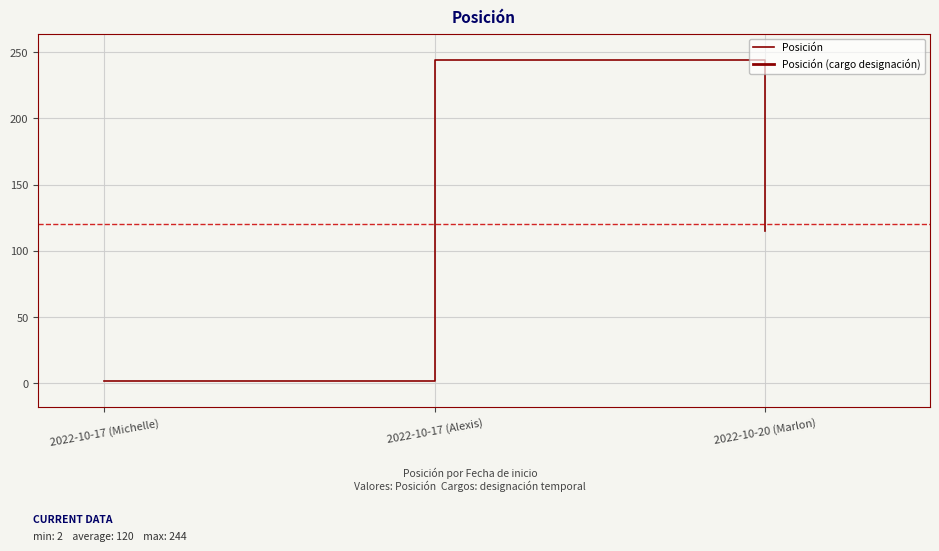

What is the label of the 3rd point from the right?

2022-10-17 (Michelle)